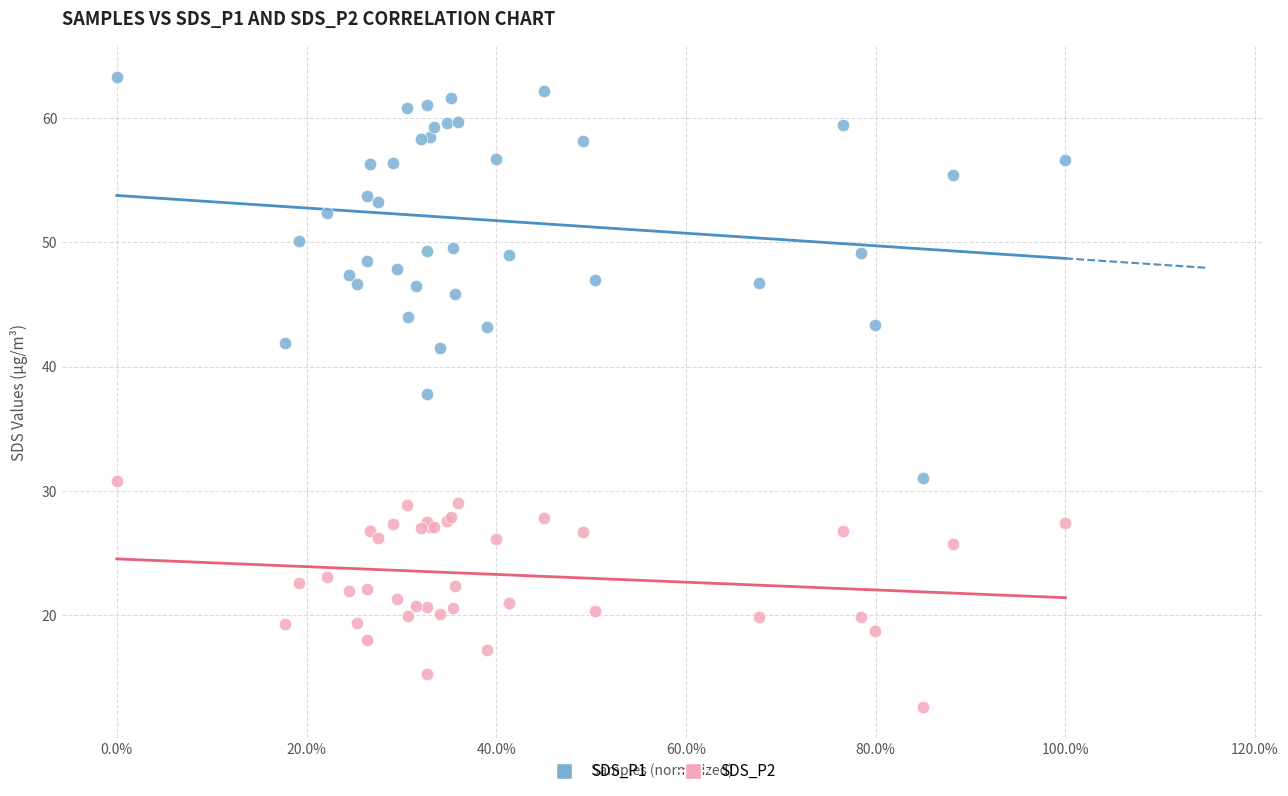

Across all series, what Y value is closest to 37?

37.8